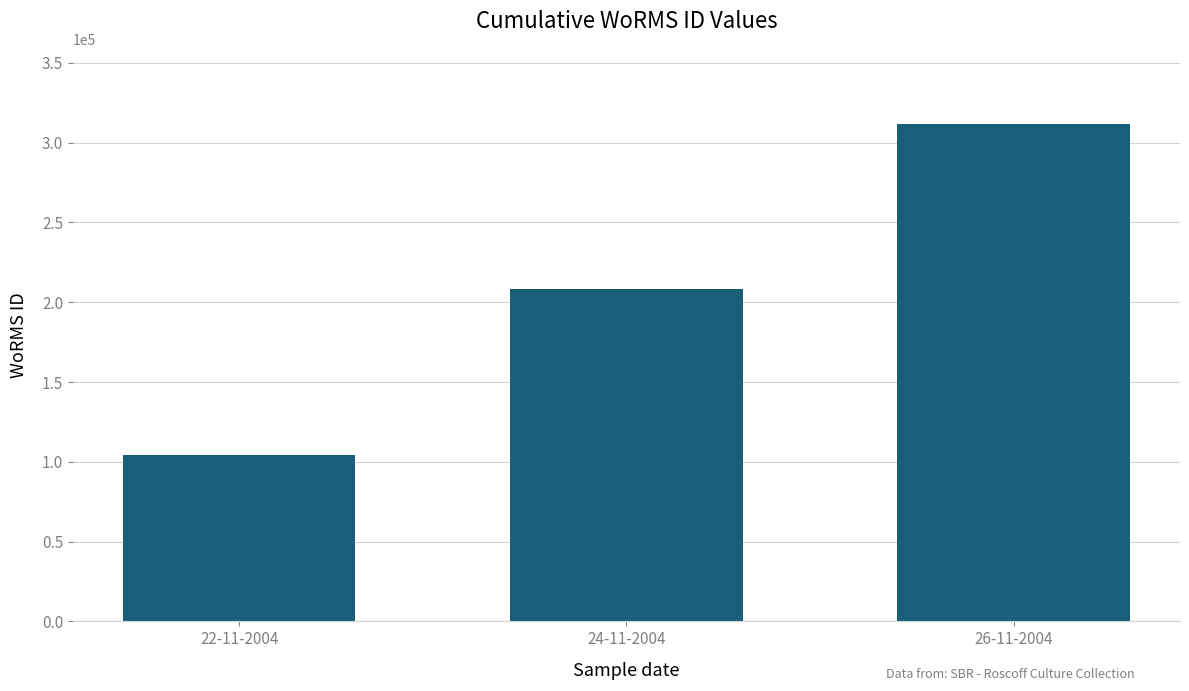

Which has a higher value, 26-11-2004 or 22-11-2004?

26-11-2004